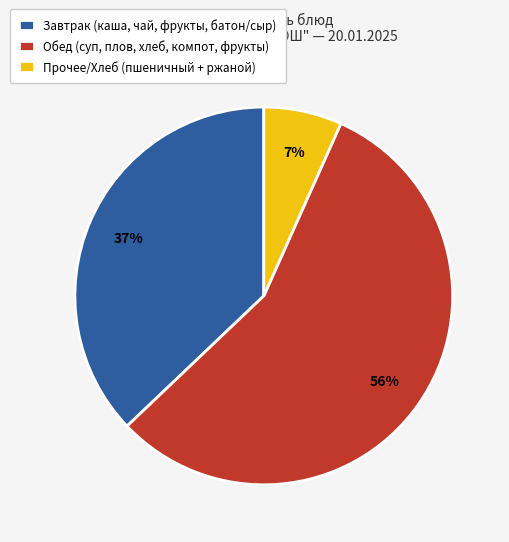

Between Прочее/Хлеб (пшеничный + ржаной) and Завтрак (каша, чай, фрукты, батон/сыр), which is larger?

Завтрак (каша, чай, фрукты, батон/сыр)